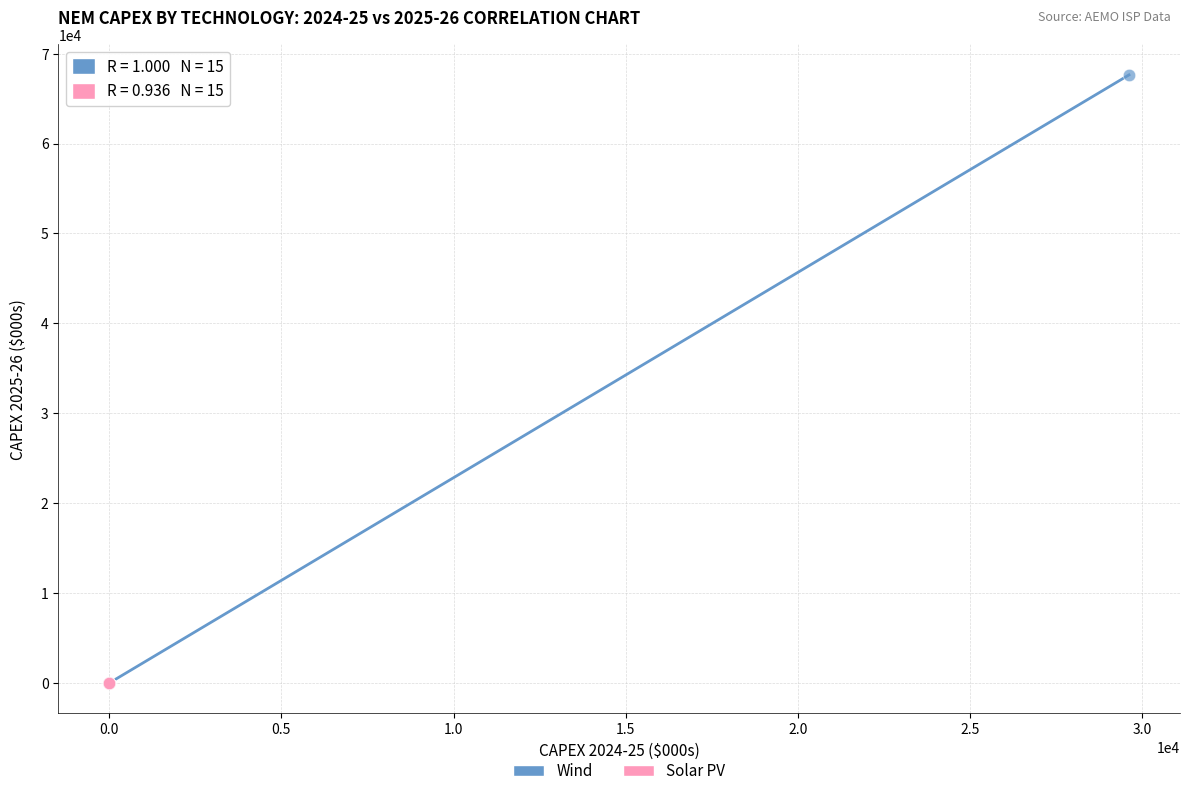

Which series contains the highest Y value?

Wind